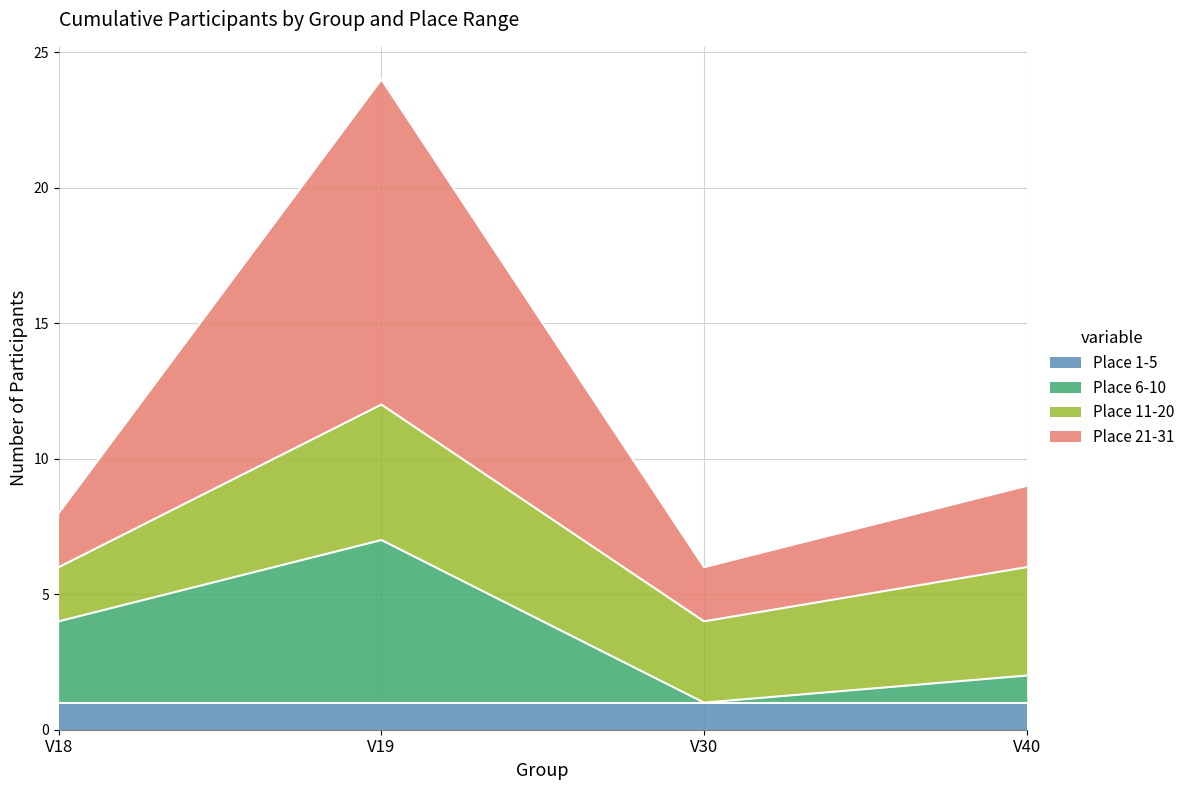

At which category is the sum across all series the highest?

V19